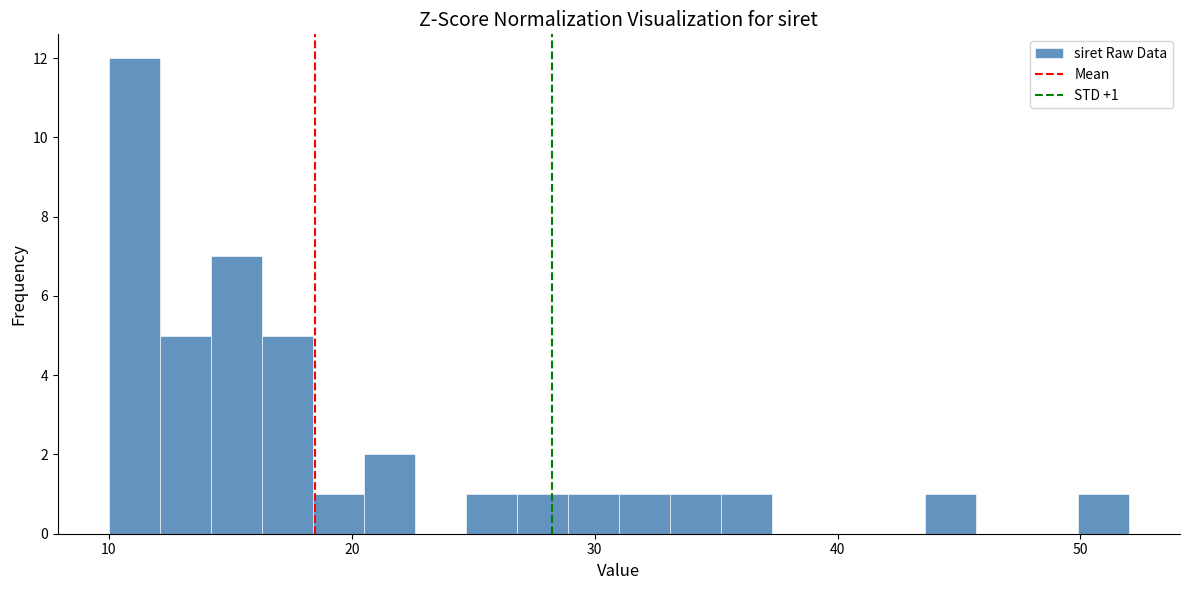

Read against the x-axis, roughly where is the centre of the tallest bar?

11